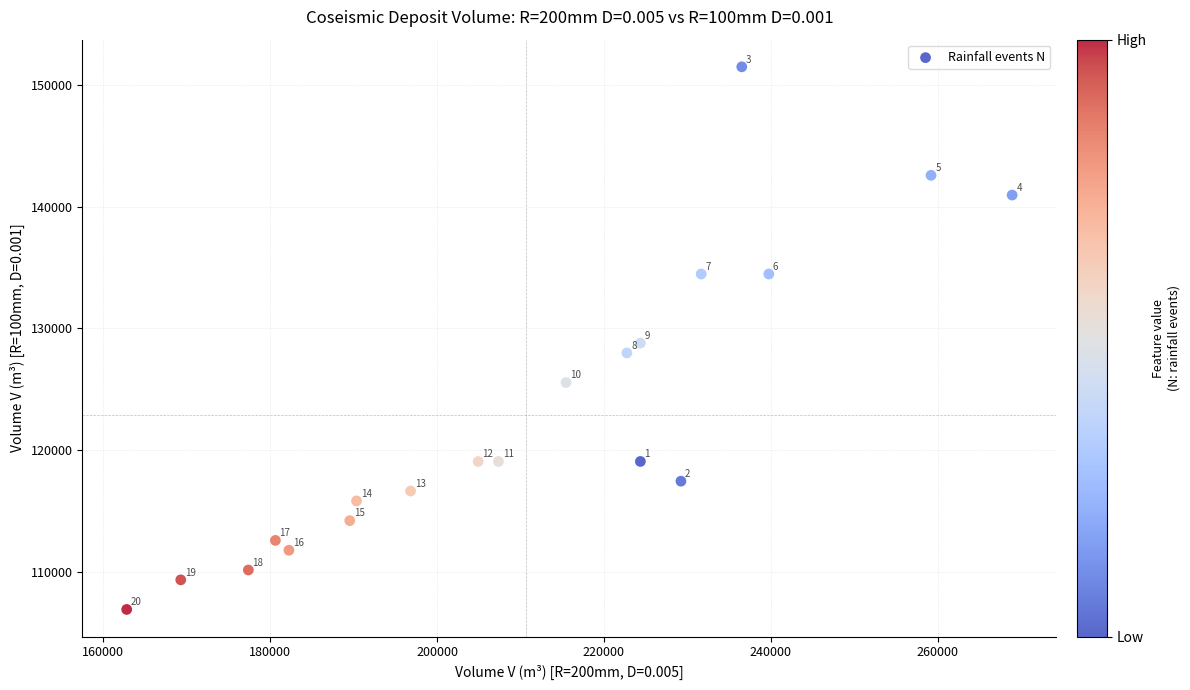

What Y value in the scatter plot is closest to 129195?

128790